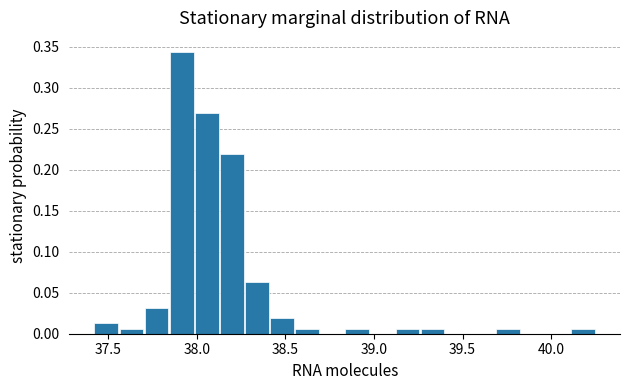

Around what value on the x-axis is the tallest bar? Give the approximate position of its centre, as read against the axis.

37.90